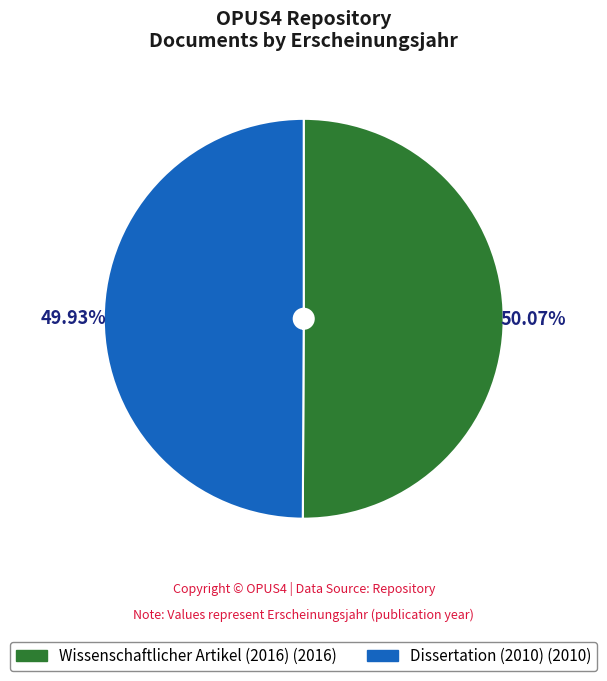

To the nearest percent, what is the average slice percentage?

50%